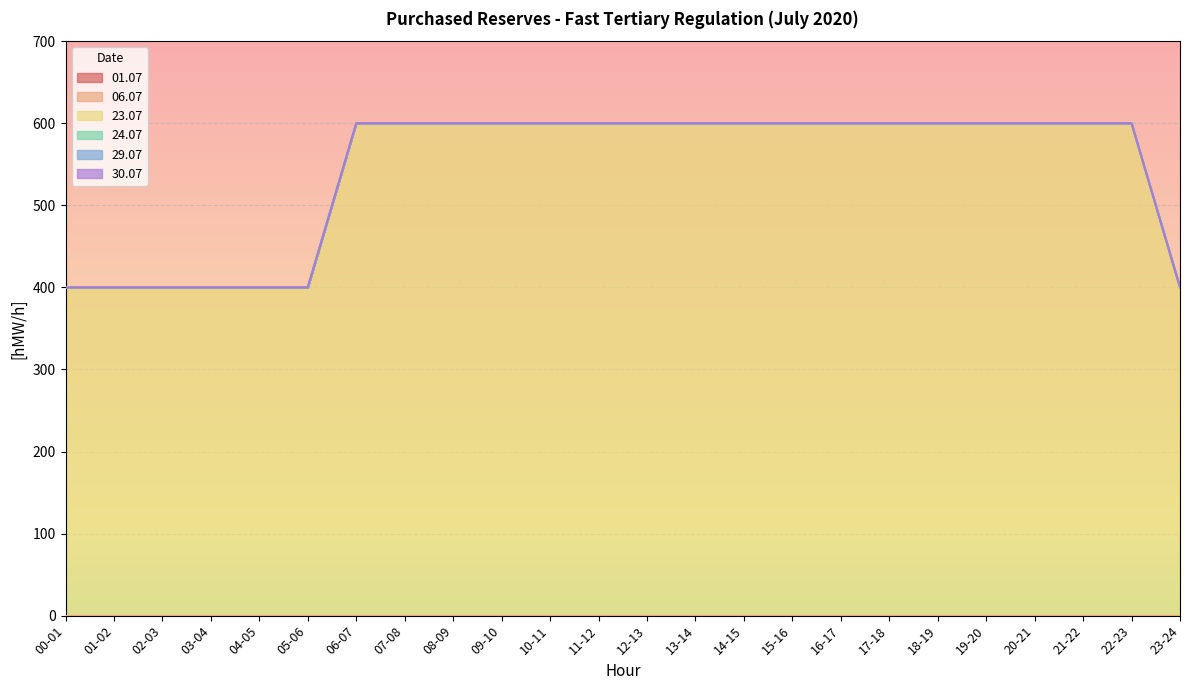

True or false: 23.07 and 01.07 cross at least once.

False